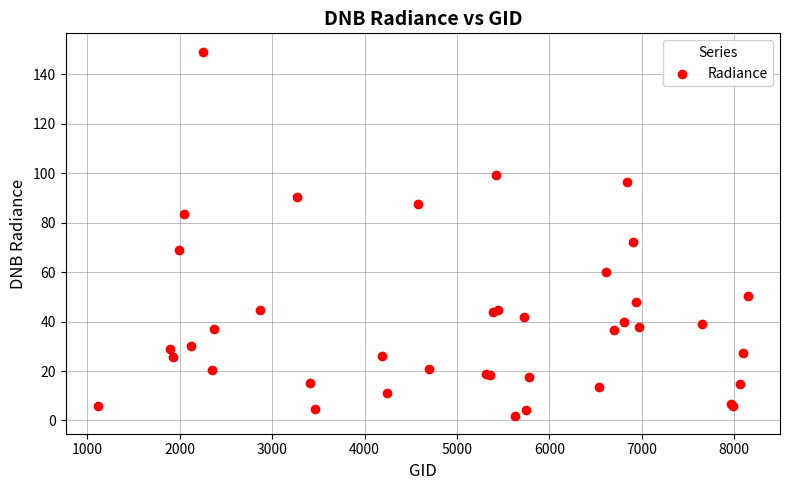

What Y value in the scatter plot is closest to 75?

72.3